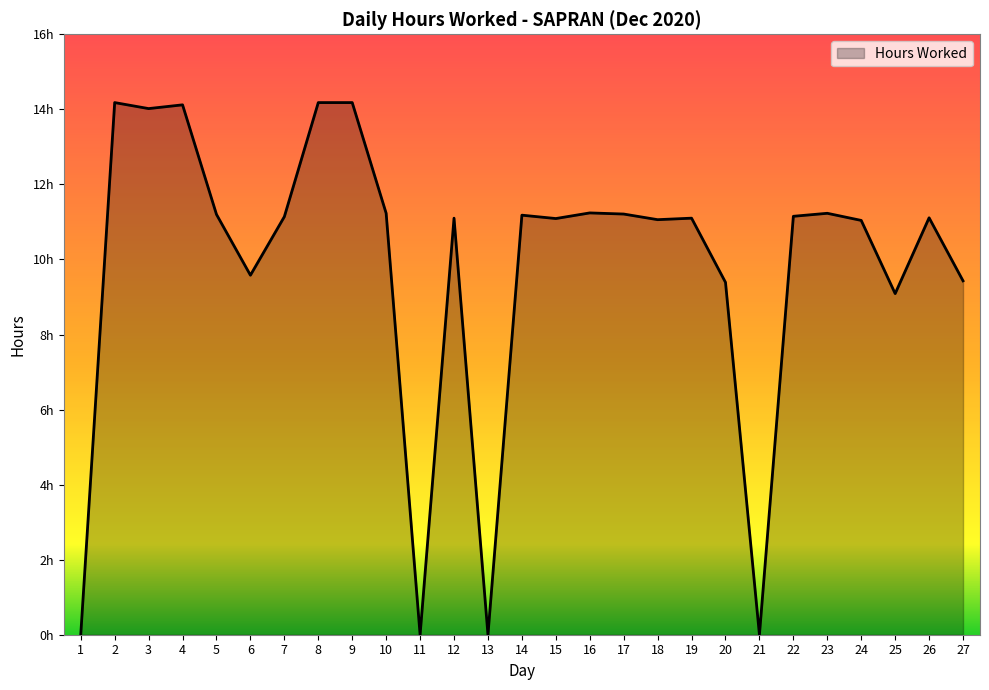

Does the chart display data point markers on the line(s)?

No